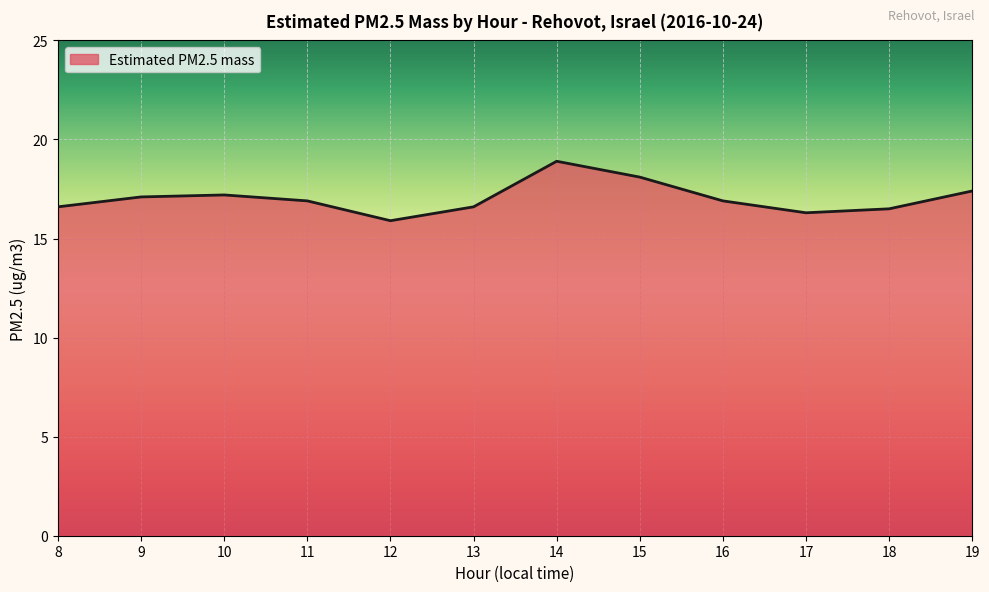

What value does the data have at 15?

18.1